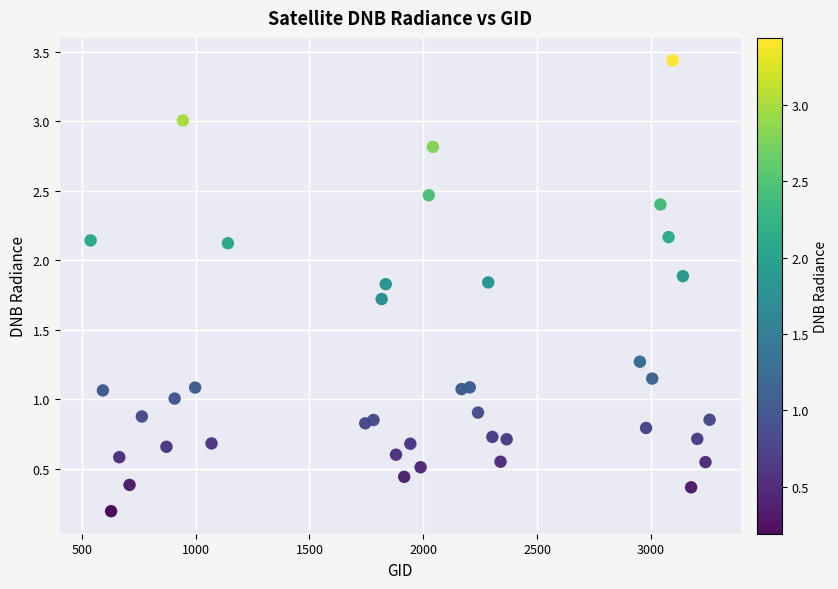

What is the range of X values (max minus min)?

2718.0